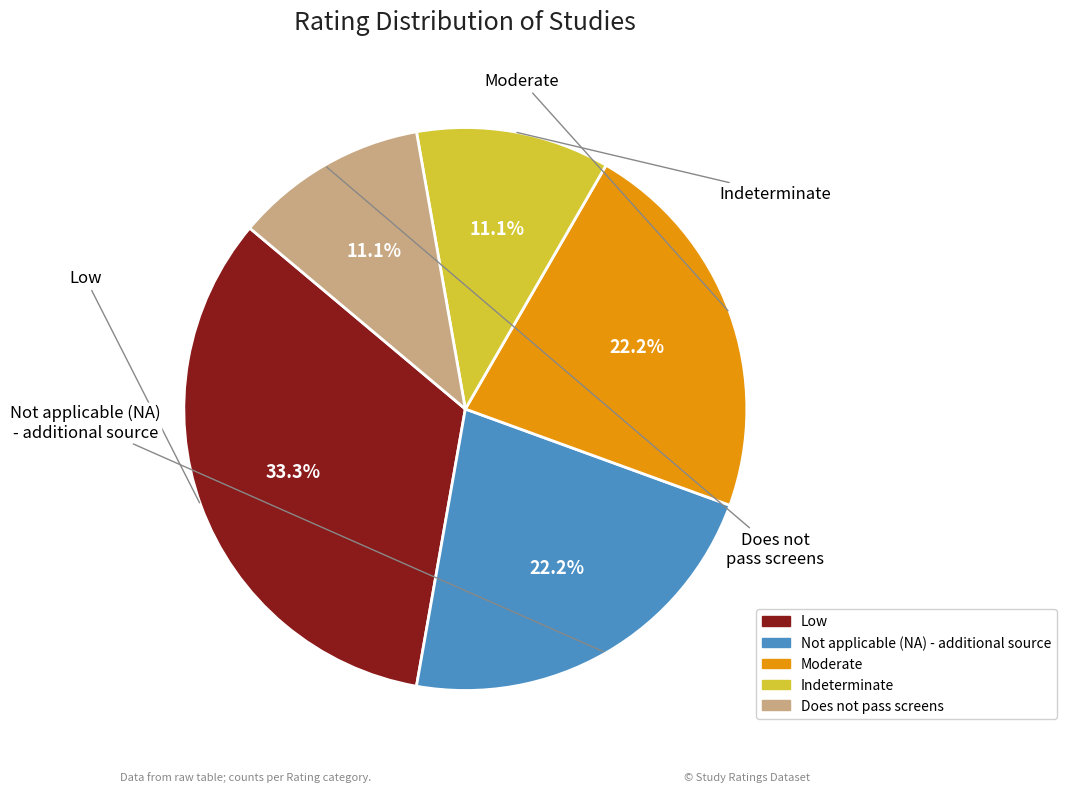

To the nearest percent, what portion does Not applicable (NA) - additional source represent?

22%